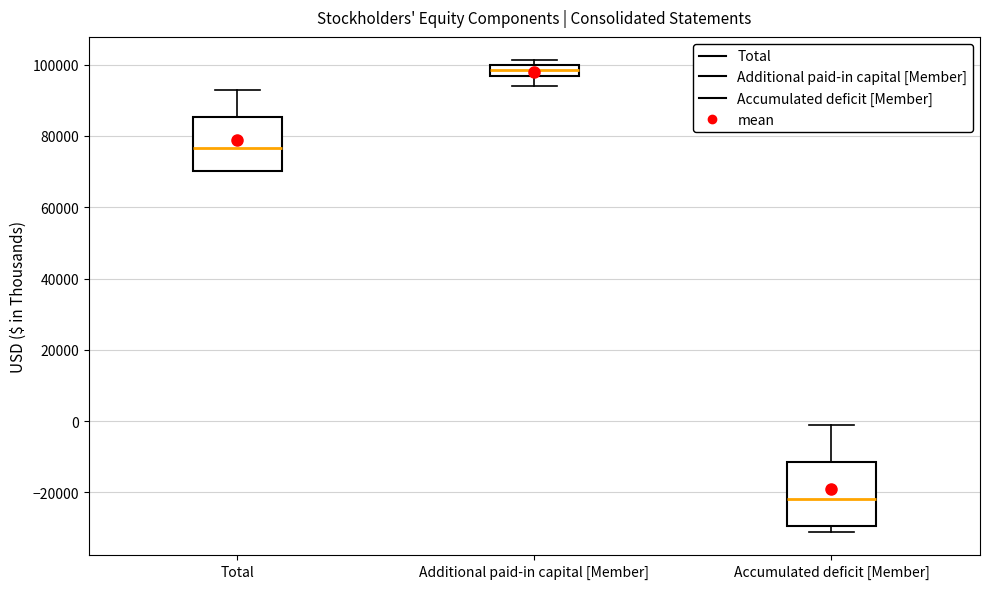

Which box's median line is the lowest?

Accumulated deficit [Member]